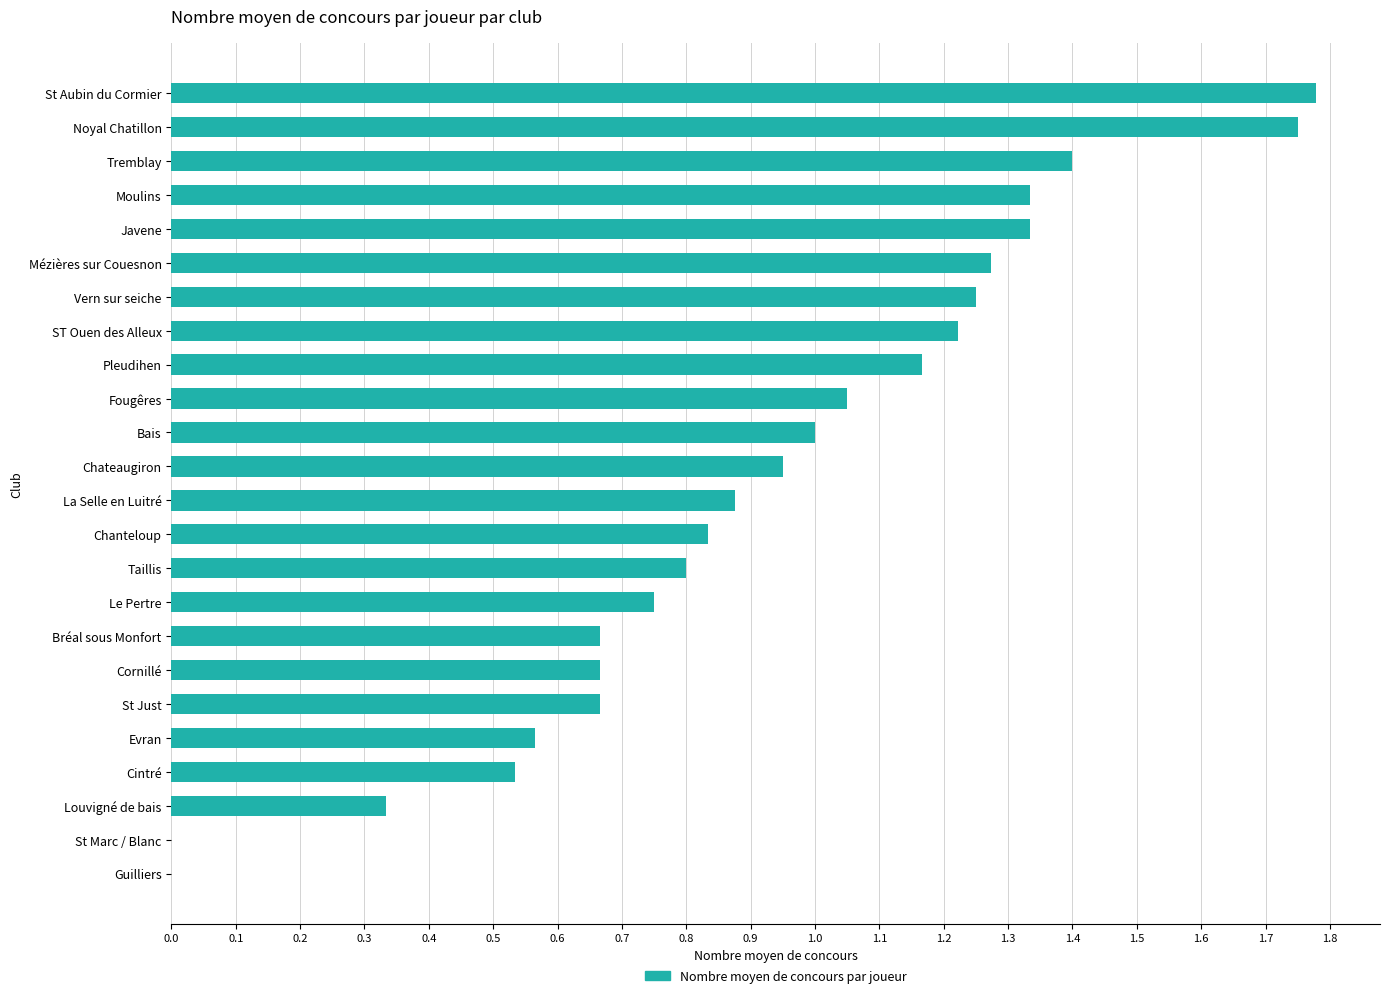

The chart shows a value of 0.4 at Cornillé. True or false?

False